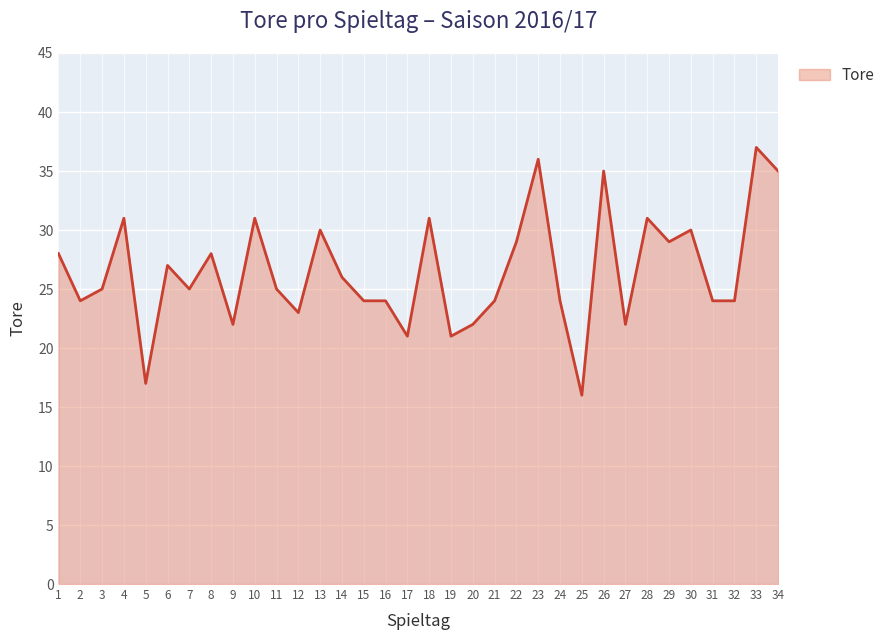

True or false: the data shows 33 at 2.

False